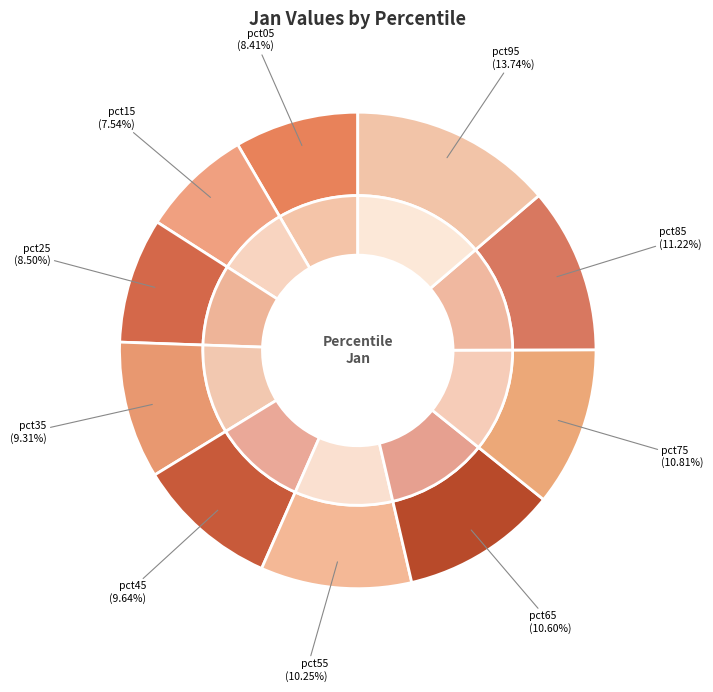

Count the number of slices in the pie.

10